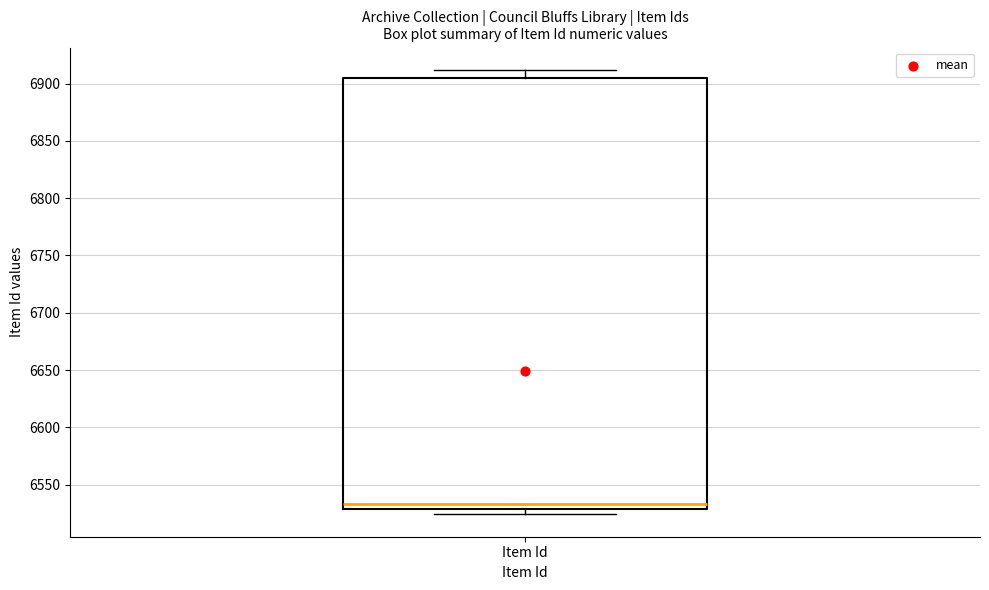

Read this box plot against the y-axis: the position of the median line, the range covered by the box, and the ends of both whiskers. The values are not printed on the chart, so give them approximately, as read against the axis.

median 6535, box 6530 to 6905, whiskers 6525 to 6910